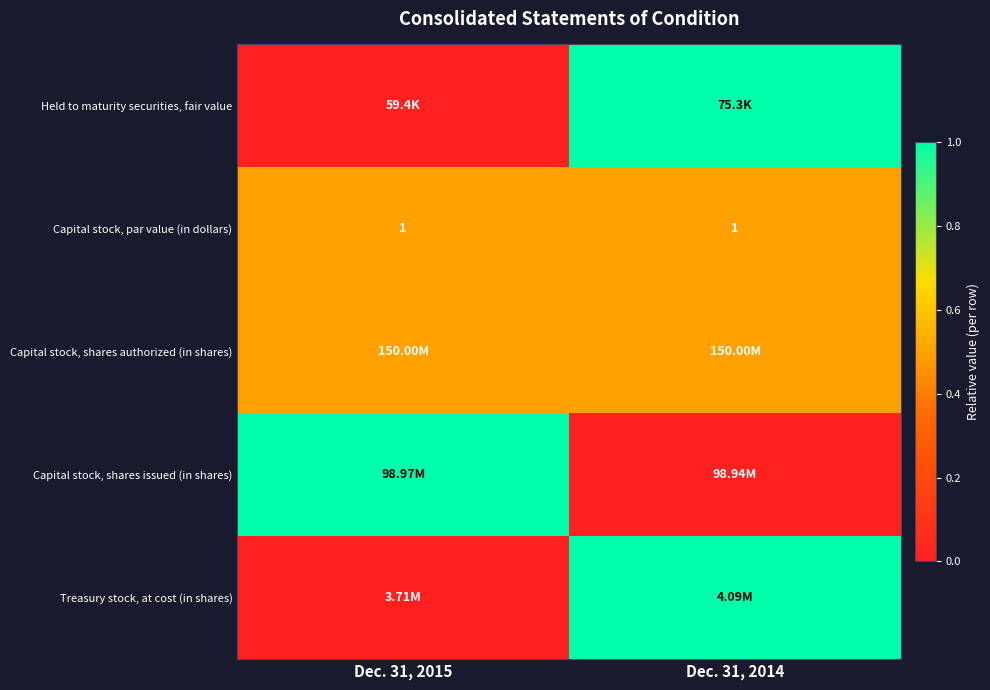

What is the sum of all Capital stock, par value (in dollars) values?

2.0